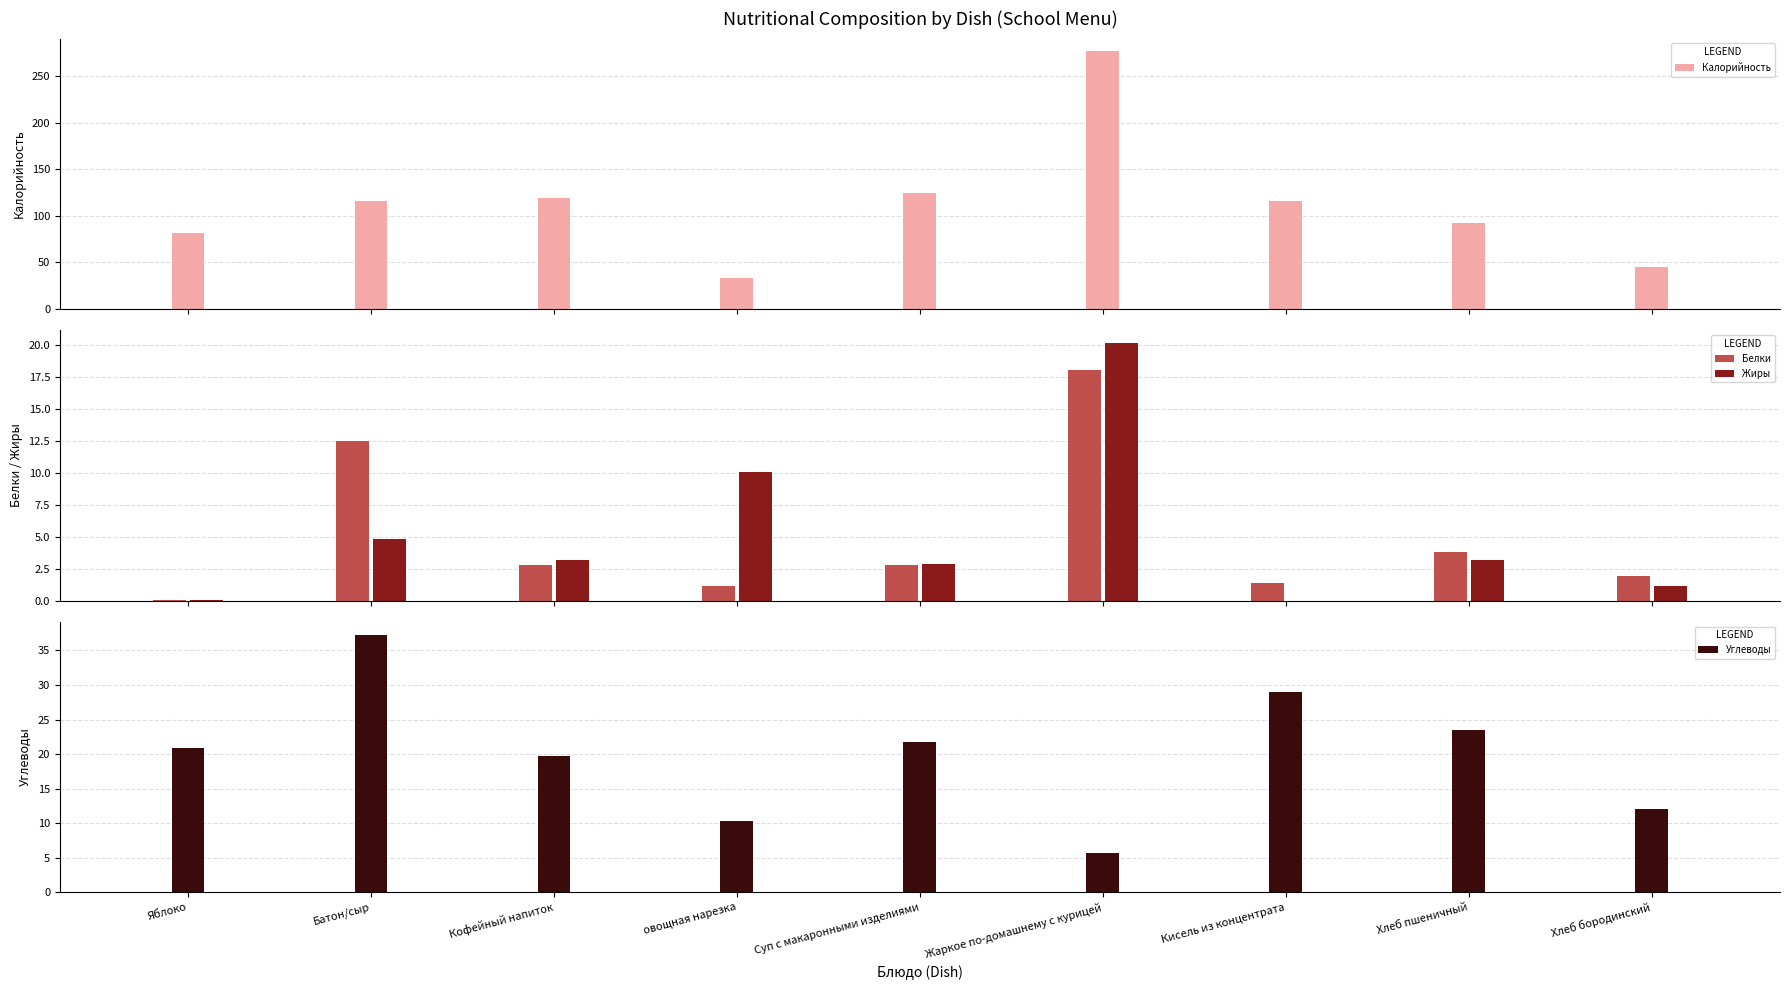

Rank the series by their maximum value, from lowest to highest.

Белки, Жиры, Углеводы, Калорийность